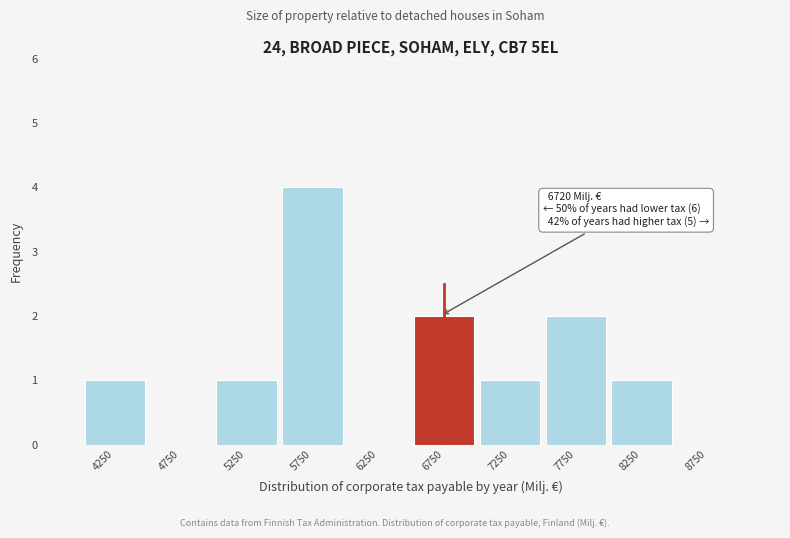

Over which range of the x-axis is the bar tallest?

5500 to 6000